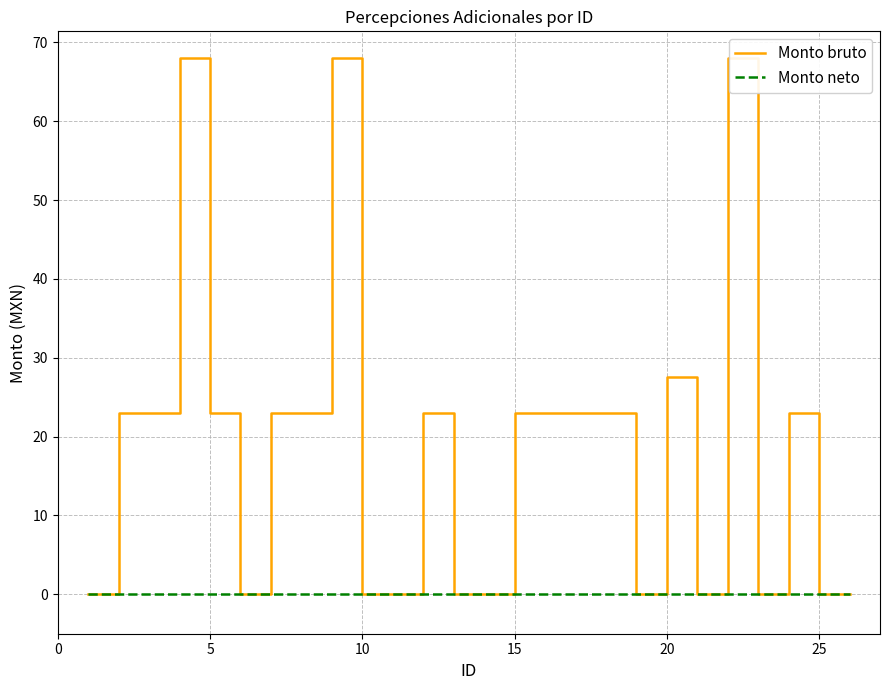

Rank the series by their maximum value, from highest to lowest.

Monto bruto, Monto neto